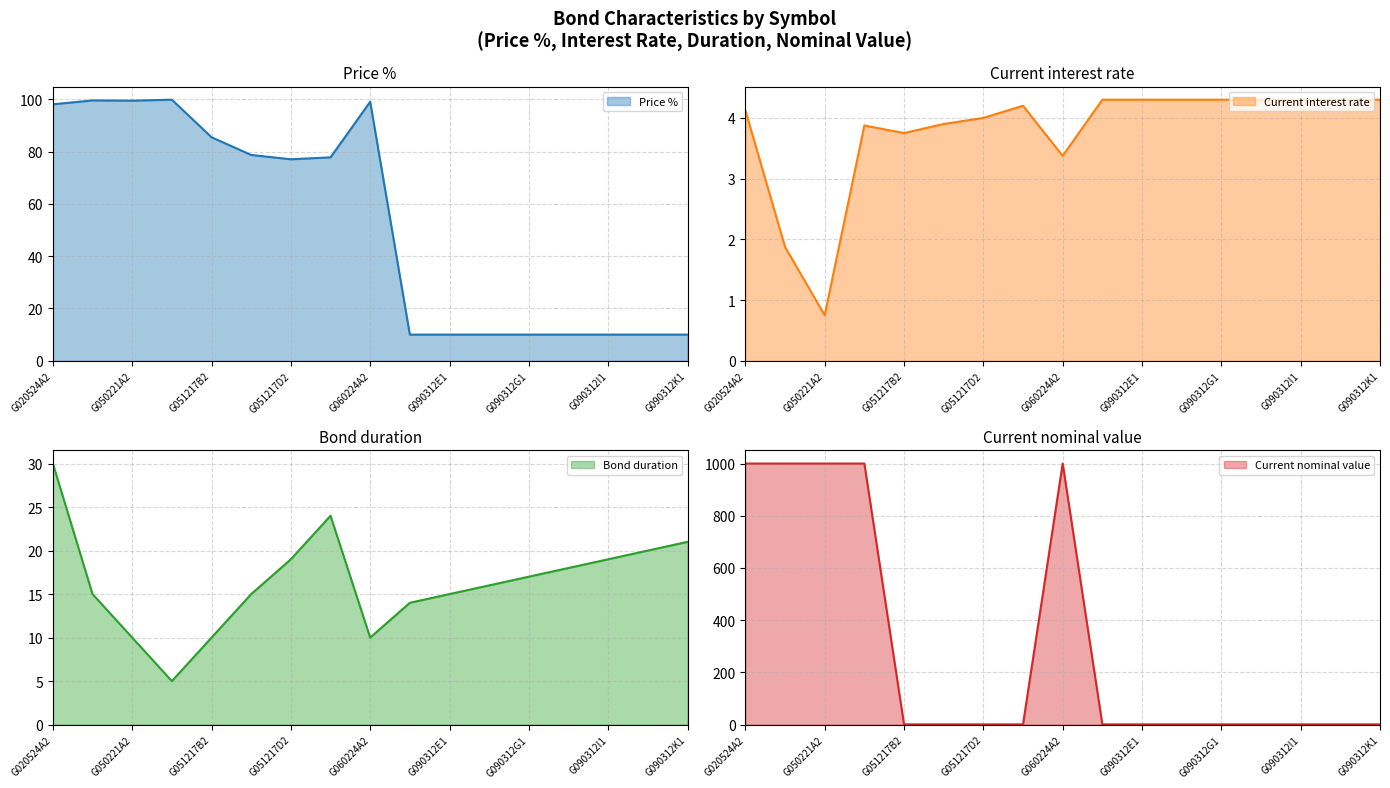

Reading left to right, transcribe all the data shown in this chart.

Price %: G020524A2=98.1	G040220A2=99.5	G050221A2=99.4	G050423A2=99.8	G051217B2=85.5	G051217C2=78.7	G051217D2=77.0	G051217E2=77.8	G060224A2=99.0	G090312D1=10.0	G090312E1=10.0	G090312F1=10.0	G090312G1=10.0	G090312H1=10.0	G090312I1=10.0	G090312J1=10.0	G090312K1=10.0
Current interest rate: G020524A2=4.1	G040220A2=1.9	G050221A2=0.8	G050423A2=3.9	G051217B2=3.8	G051217C2=3.9	G051217D2=4.0	G051217E2=4.2	G060224A2=3.4	G090312D1=4.3	G090312E1=4.3	G090312F1=4.3	G090312G1=4.3	G090312H1=4.3	G090312I1=4.3	G090312J1=4.3	G090312K1=4.3
Bond duration: G020524A2=30.0	G040220A2=15.0	G050221A2=10.0	G050423A2=5.0	G051217B2=10.0	G051217C2=15.0	G051217D2=19.0	G051217E2=24.0	G060224A2=10.0	G090312D1=14.0	G090312E1=15.0	G090312F1=16.0	G090312G1=17.0	G090312H1=18.0	G090312I1=19.0	G090312J1=20.0	G090312K1=21.0
Current nominal value: G020524A2=1000.0	G040220A2=1000.0	G050221A2=1000.0	G050423A2=1000.0	G051217B2=1.0	G051217C2=1.0	G051217D2=1.0	G051217E2=1.0	G060224A2=1000.0	G090312D1=1.0	G090312E1=1.0	G090312F1=1.0	G090312G1=1.0	G090312H1=1.0	G090312I1=1.0	G090312J1=1.0	G090312K1=1.0